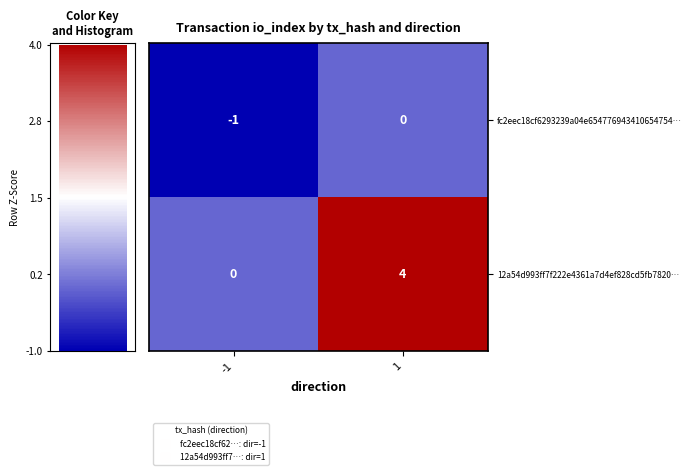

At how many categories does at least one series exceed 0?

1